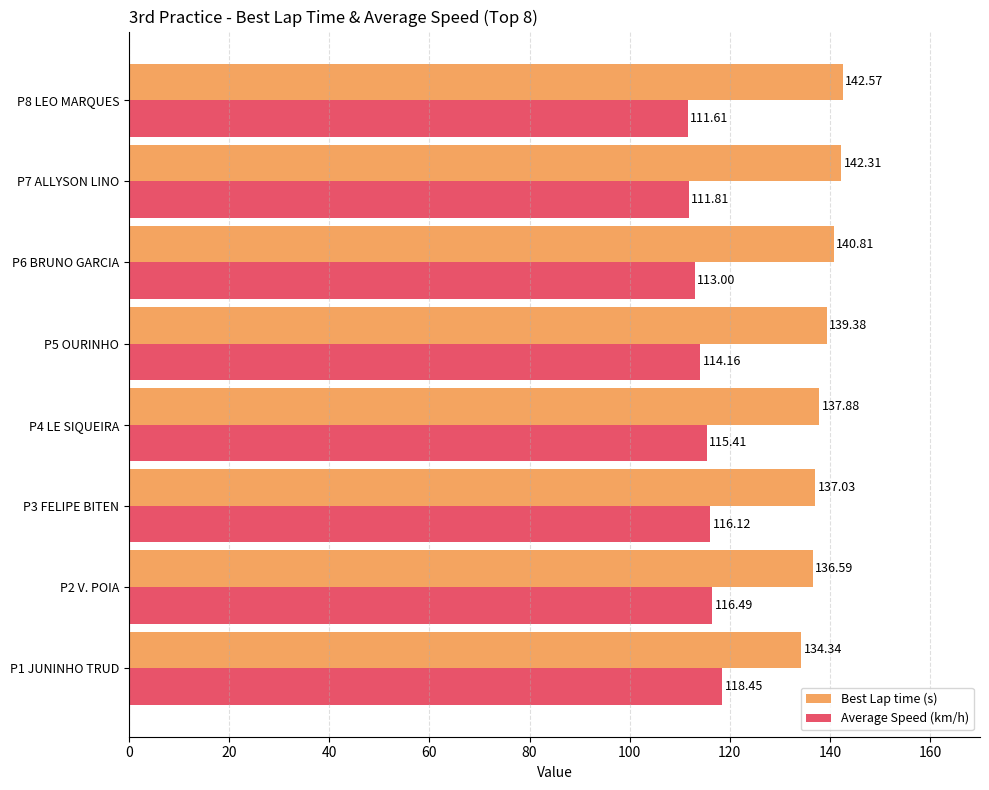

Which series has the widest spread of values?

Best Lap time (s)